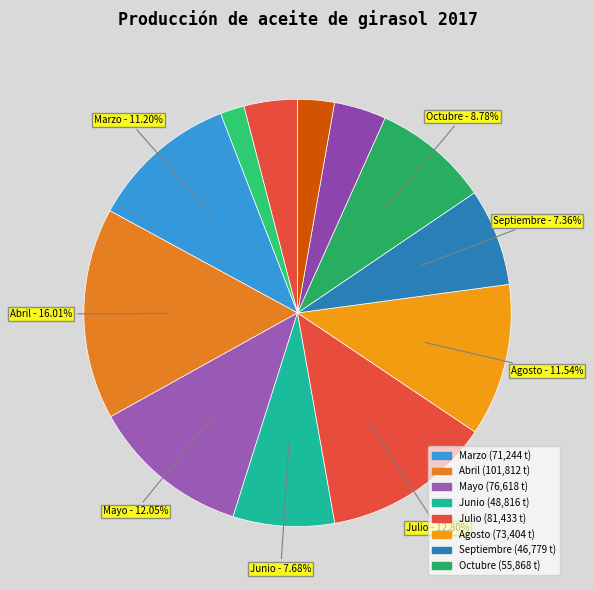

How many segments does this pie chart have?

12